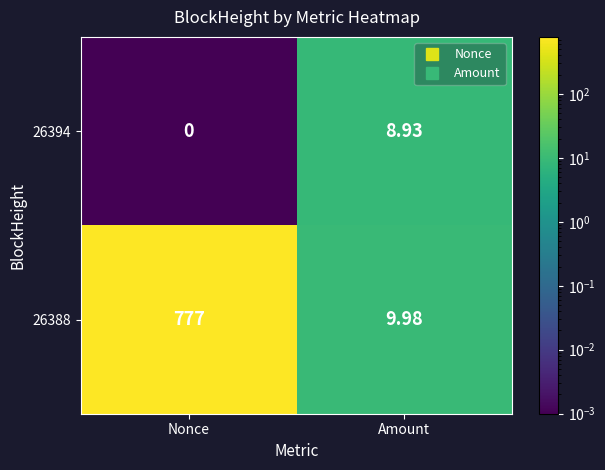

How many positive values does the 26394 series have?

1